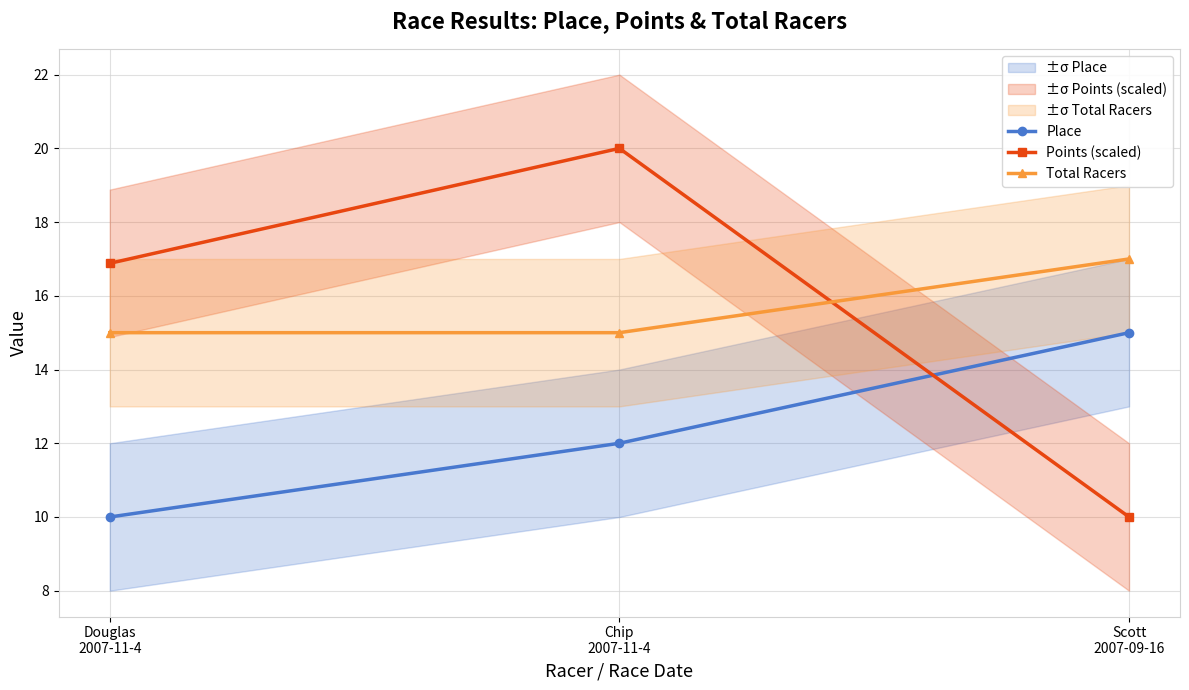

True or false: Total Racers has a value of 22.3 at Scott
2007-09-16.

False